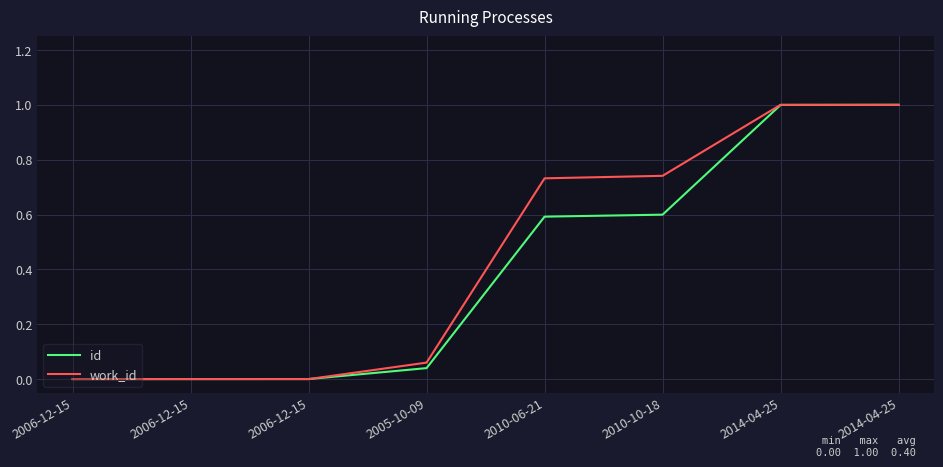

What are all the series names shown in the legend?

id, work_id